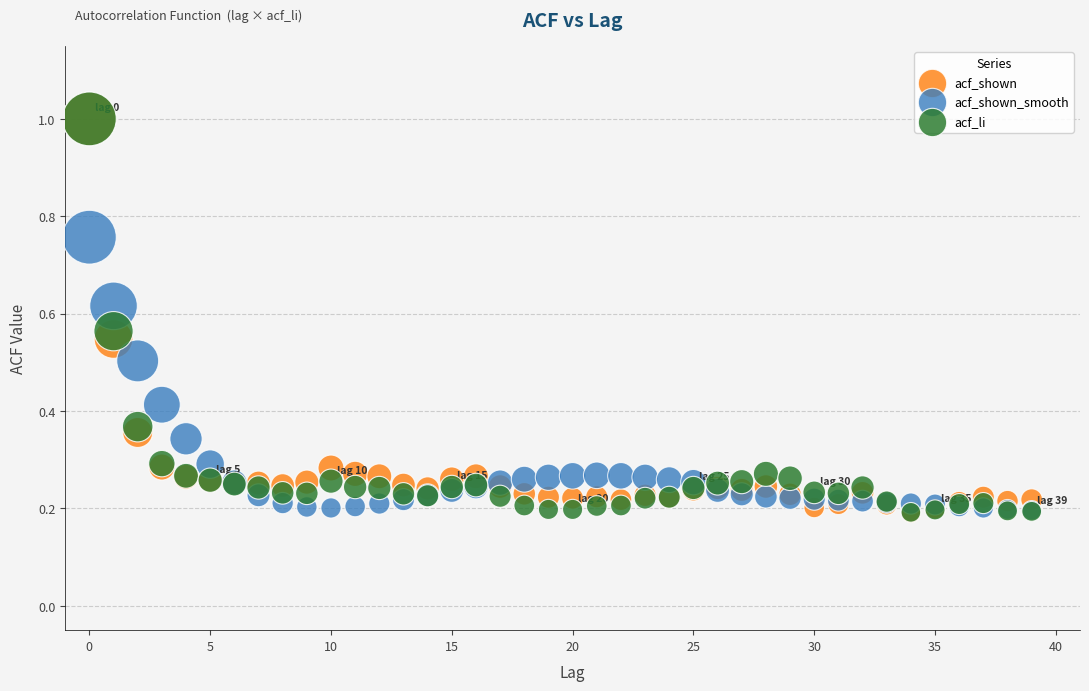

What are all the series names shown in the legend?

acf_shown, acf_shown_smooth, acf_li